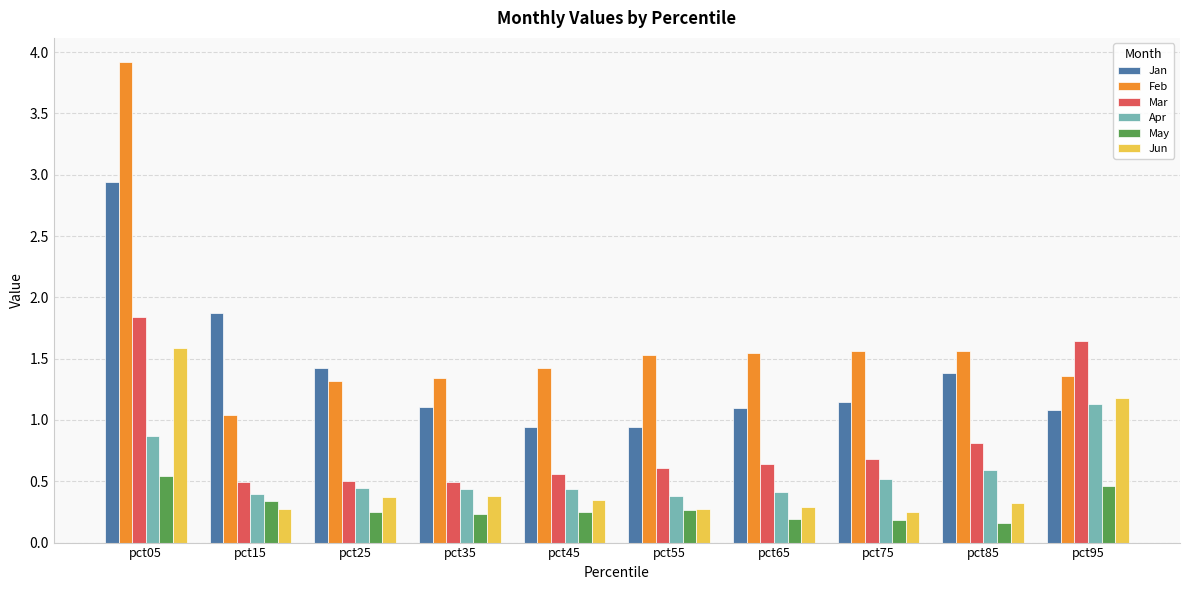

How many series are shown in this chart?

6